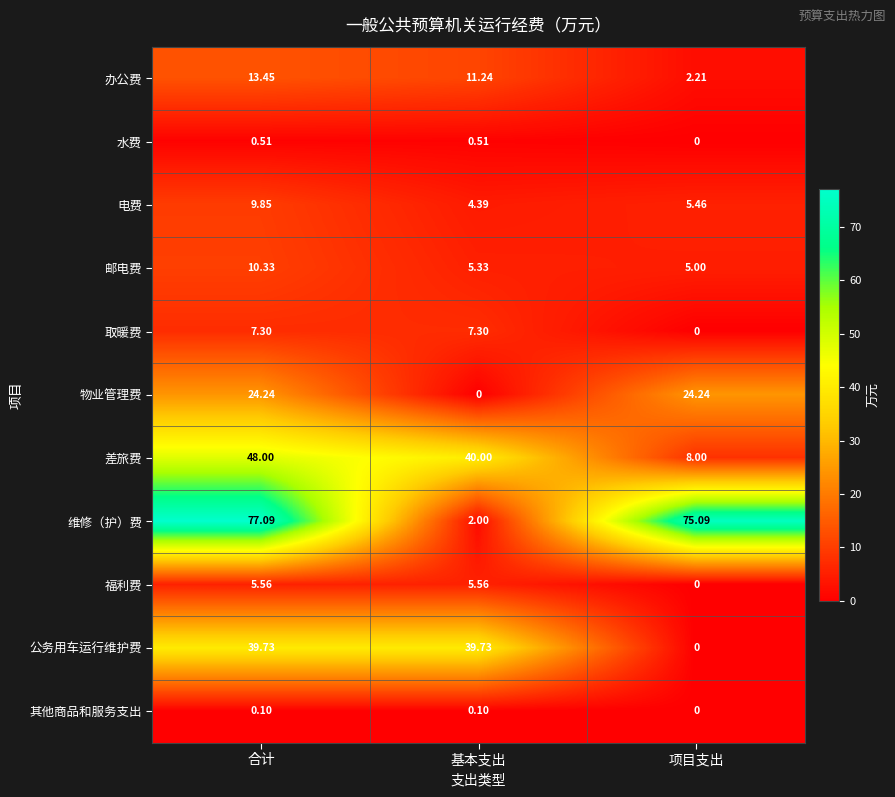

How many distinct data groups are displayed?

11